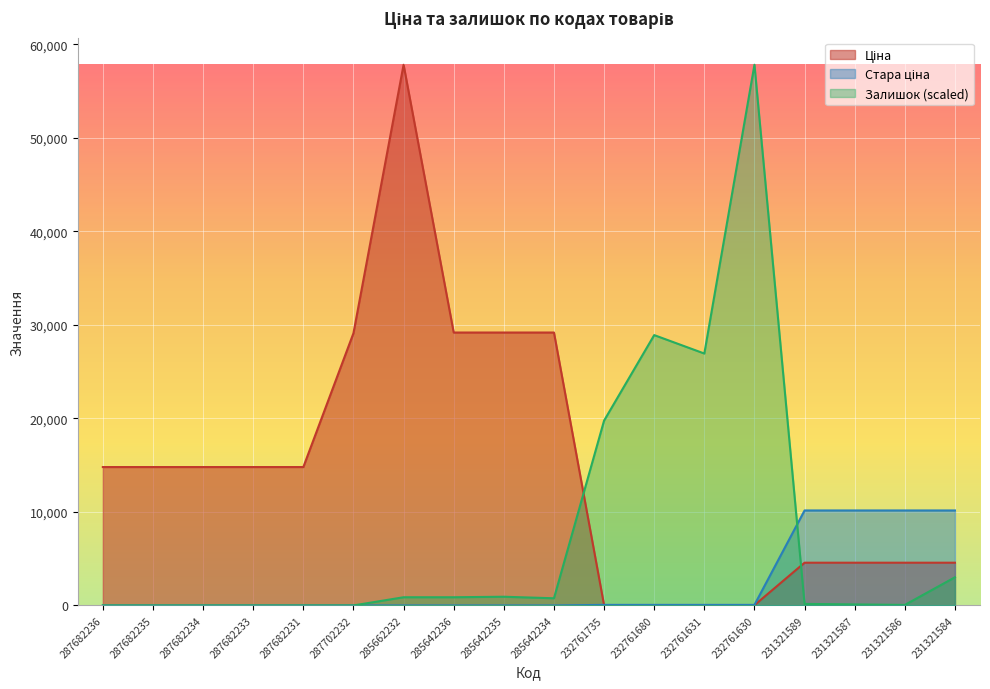

After their last crossing, which series has the higher values: Залишок or Ціна?

Ціна